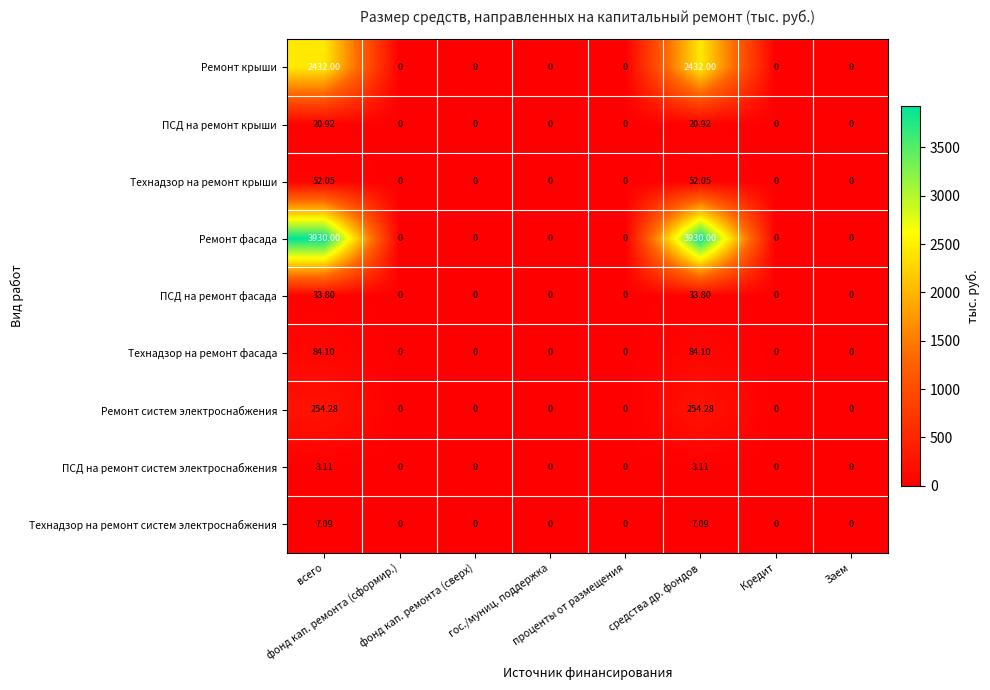

List the series in order of their peak value, highest first.

Ремонт фасада, Ремонт крыши, Ремонт систем электроснабжения, Технадзор на ремонт фасада, Технадзор на ремонт крыши, ПСД на ремонт фасада, ПСД на ремонт крыши, Технадзор на ремонт систем электроснабжения, ПСД на ремонт систем электроснабжения